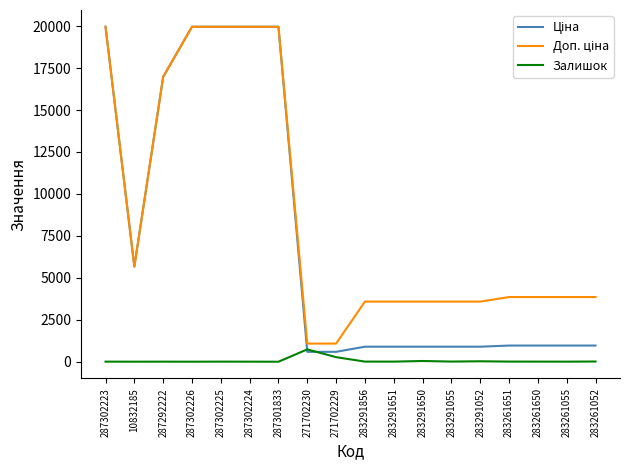

The Залишок series shows 5.0 at 287302223. True or false?

True